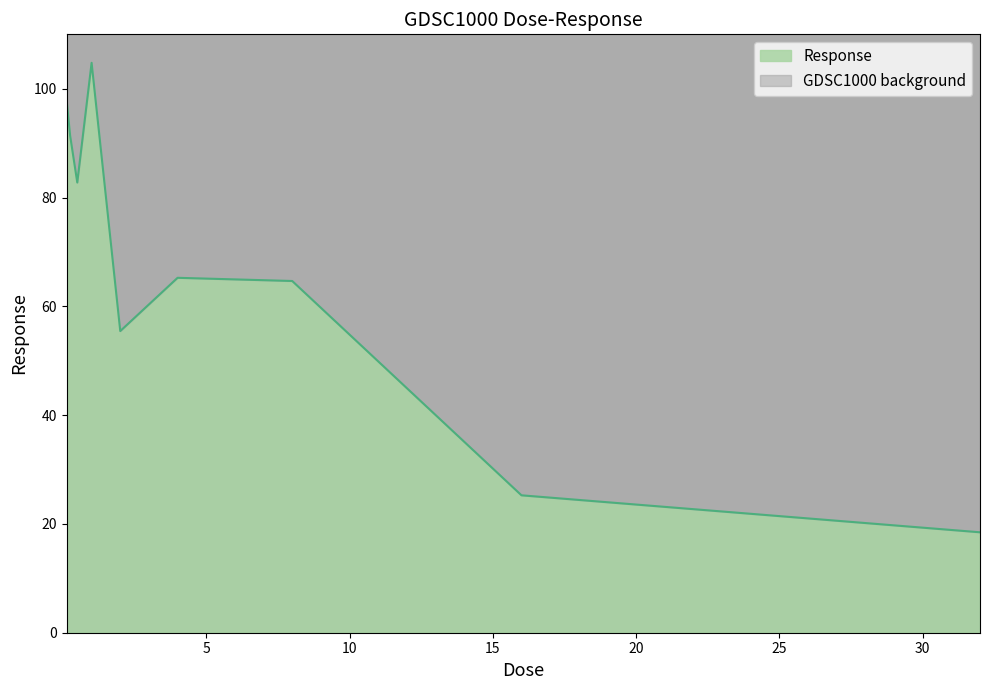

Where does the data first go above 65?

0.125